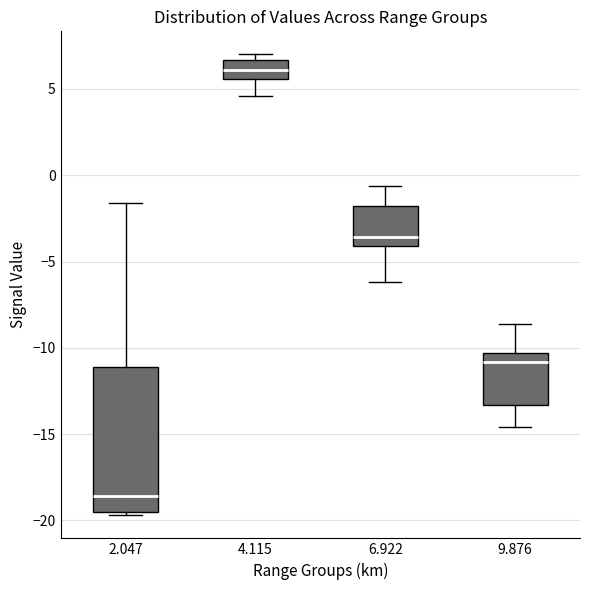

Where does the upper whisker of the box at x = 6.922 end on the y-axis? The values are not printed on the chart, so give them approximately, as read against the axis.

-0.5